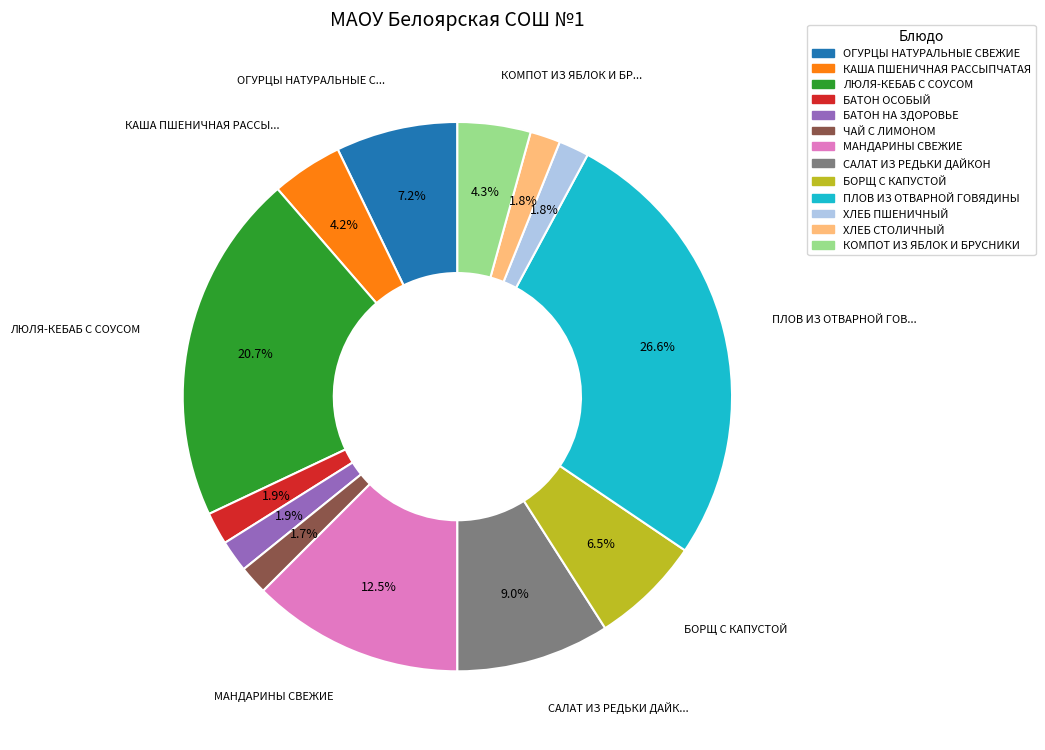

How many slices are in this pie chart?

13